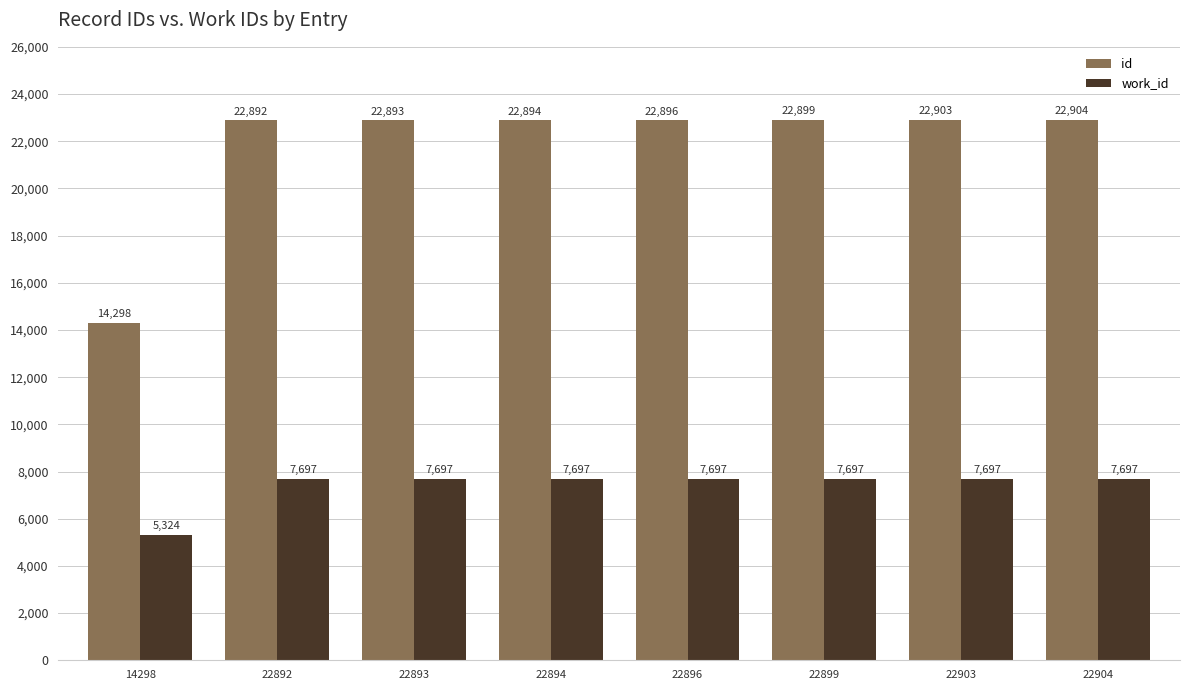

The value of work_id at 14298 is 3573. True or false?

False